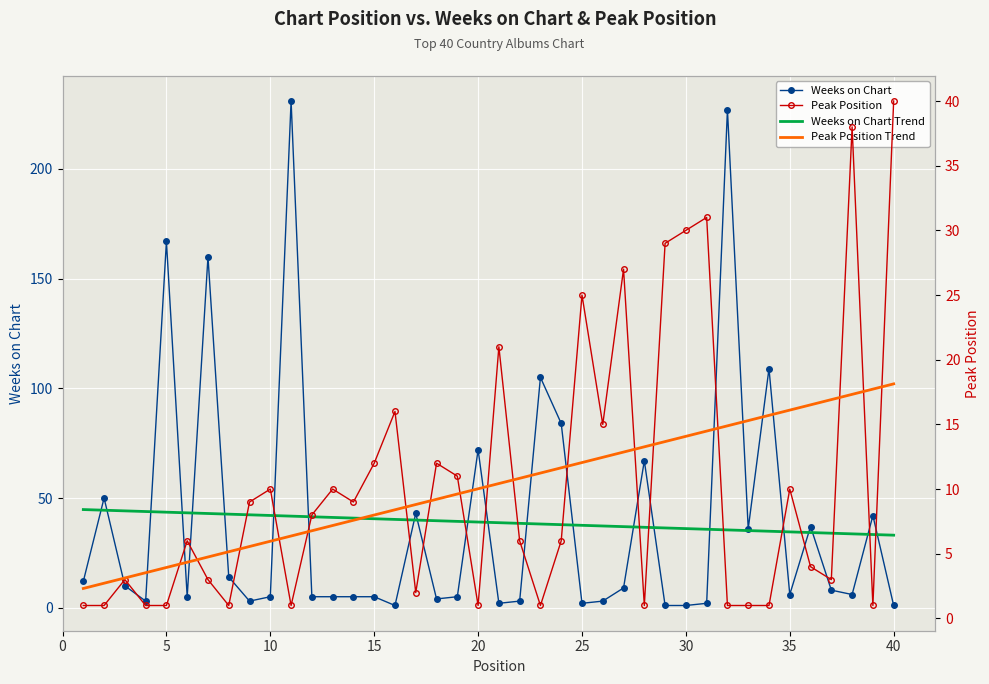

What is the difference between the highest and lowest values at 5?

166